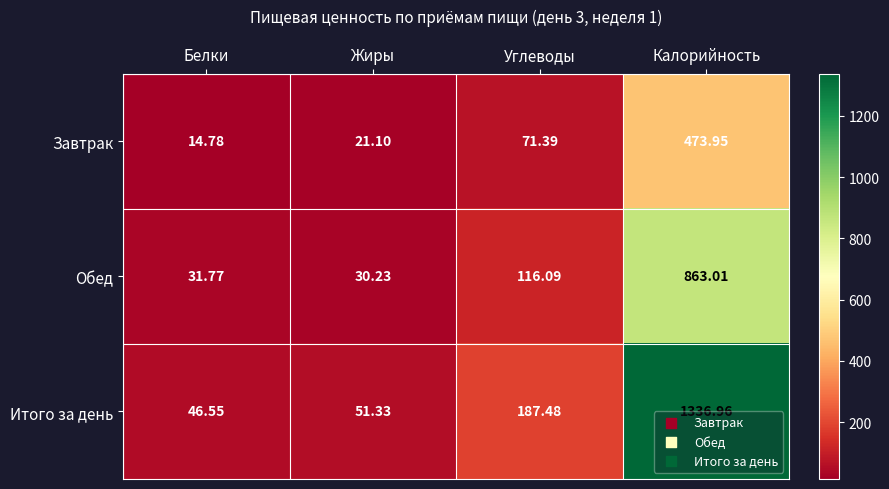

Which series changed the most between Жиры and Калорийность?

Итого за день